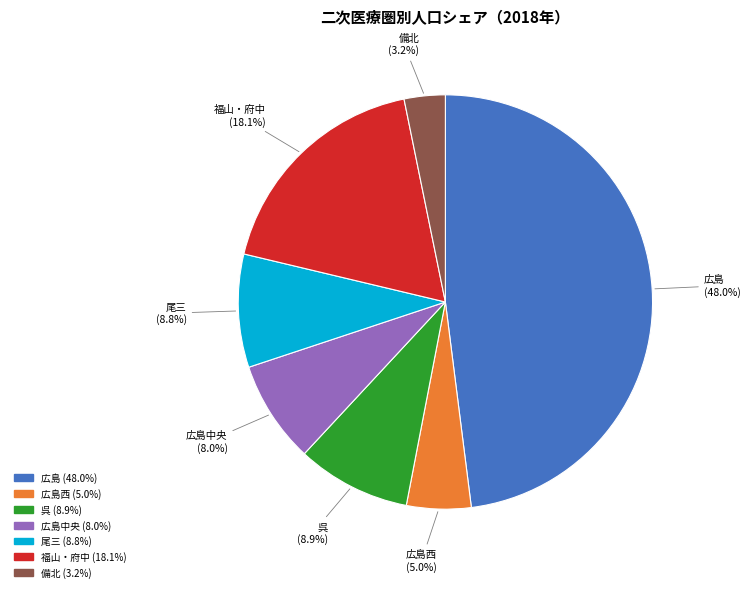

Is there a majority slice in this chart?

No